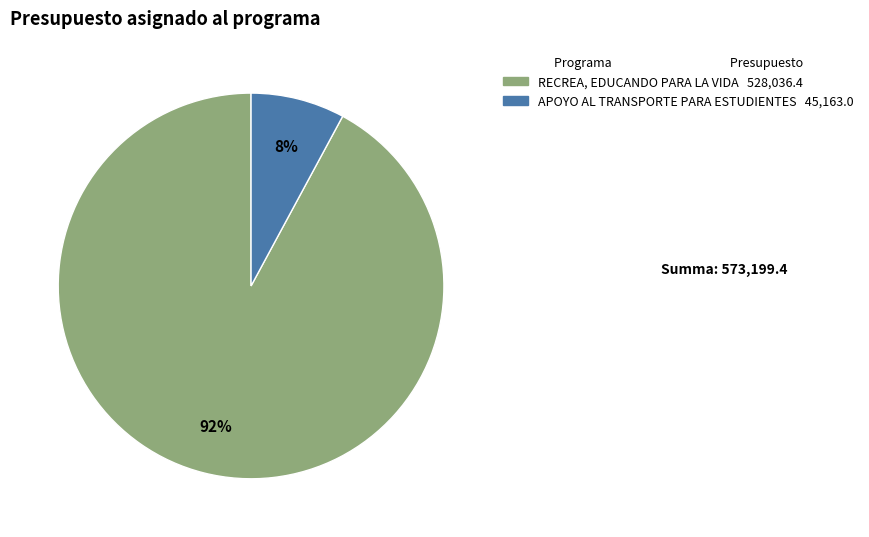

To the nearest percent, what is the combined percentage of APOYO AL TRANSPORTE PARA ESTUDIENTES and RECREA, EDUCANDO PARA LA VIDA?

100%